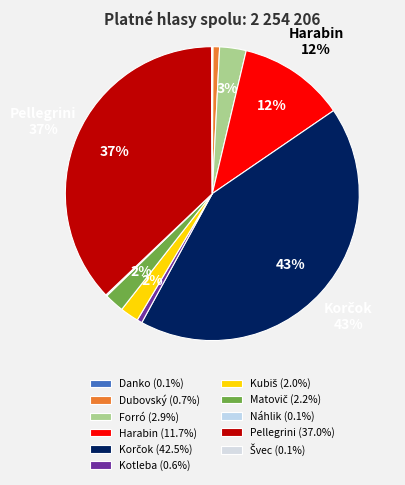

To the nearest percent, what percentage of the pie is Dubovský?

1%